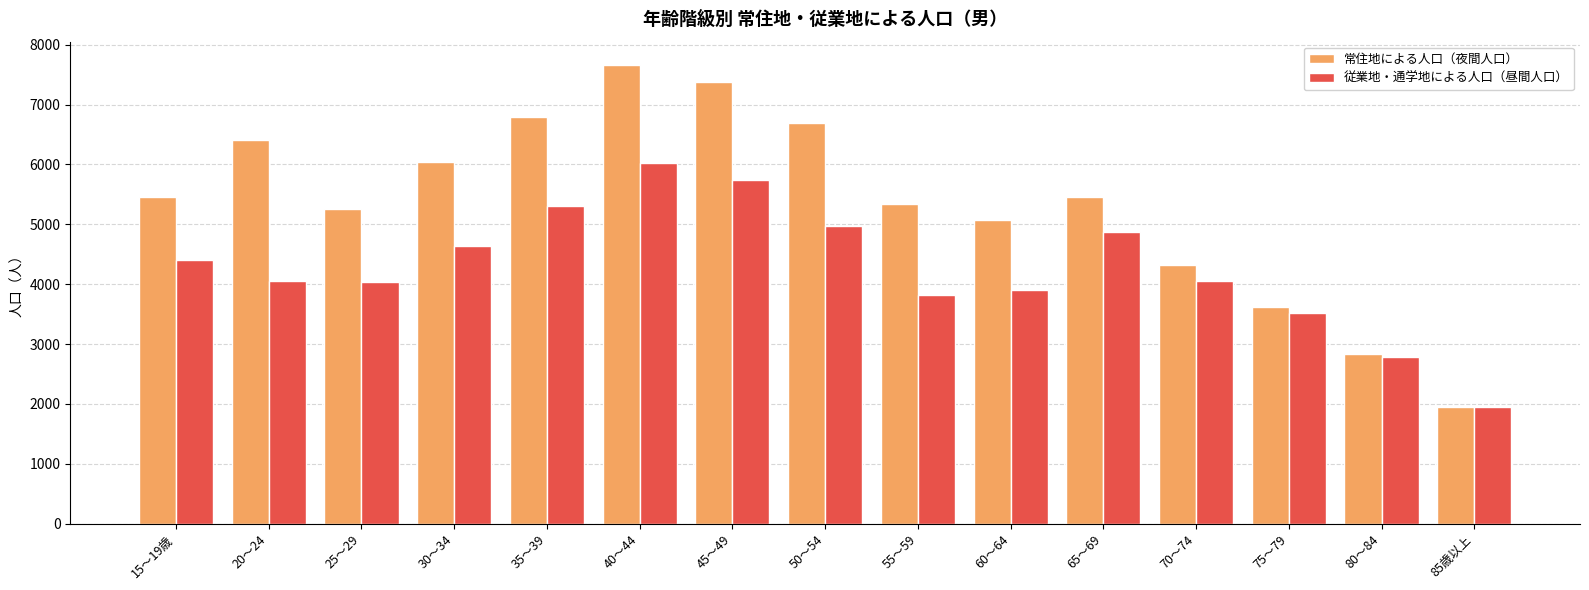

What is the maximum value for 常住地による人口（夜間人口）?

7666